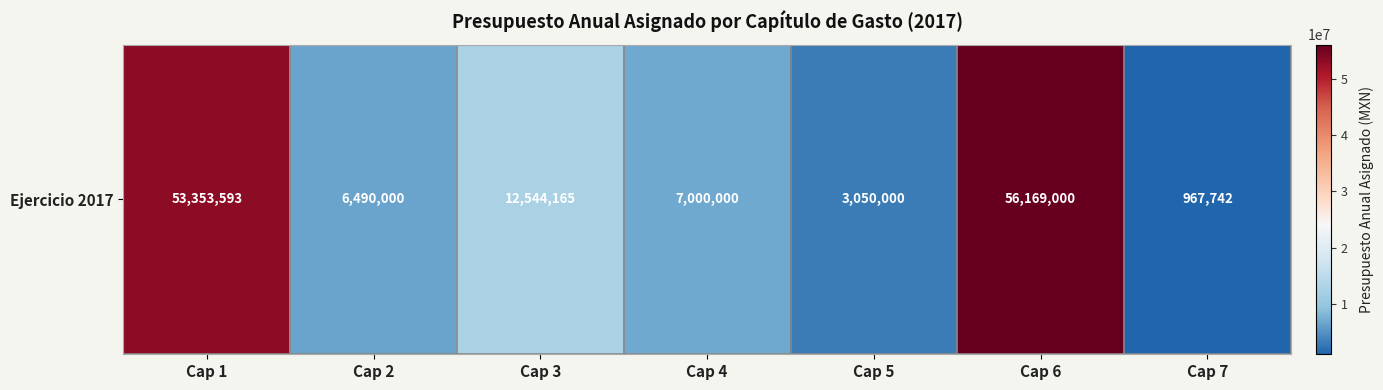

How many values are below 7000000?

3